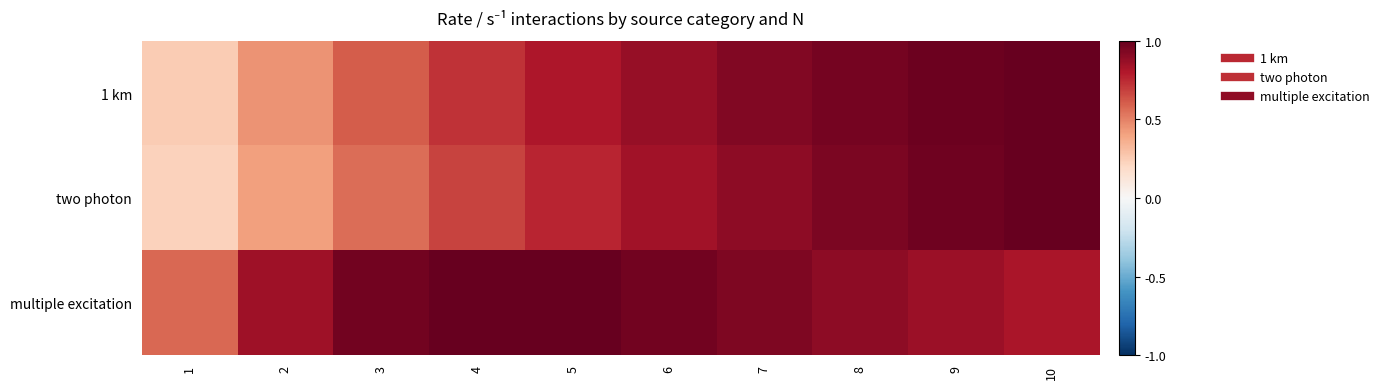

What is the total value across all series at 8?

2.8